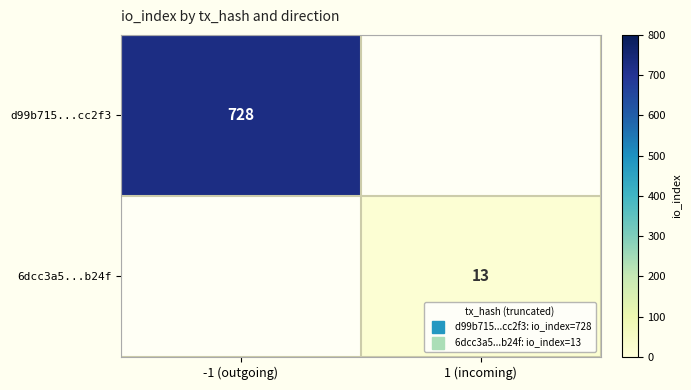

The value of 6dcc3a5...b24f at 1 (incoming) is 13.0. True or false?

True